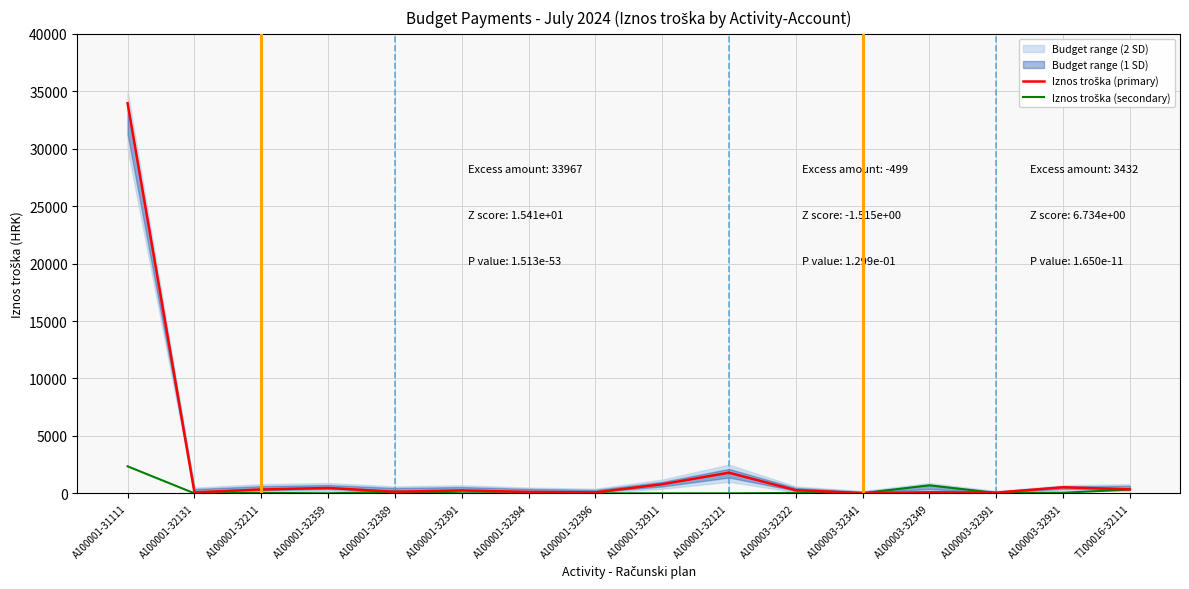

At which label does Iznos troška (secondary) first exceed 16?

A100001-31111